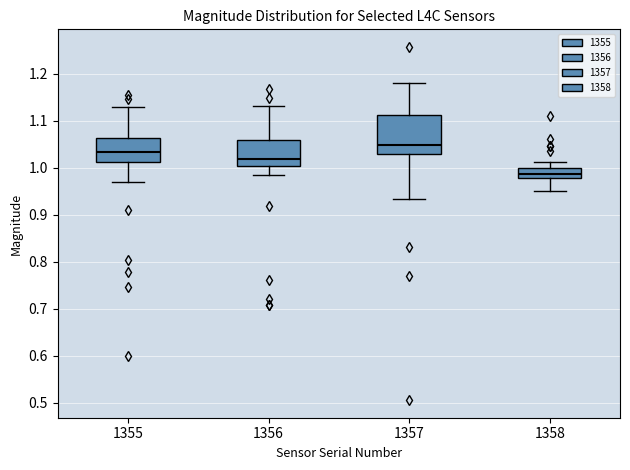

Which box is the tallest, from its lower edge to its upper edge?

1357